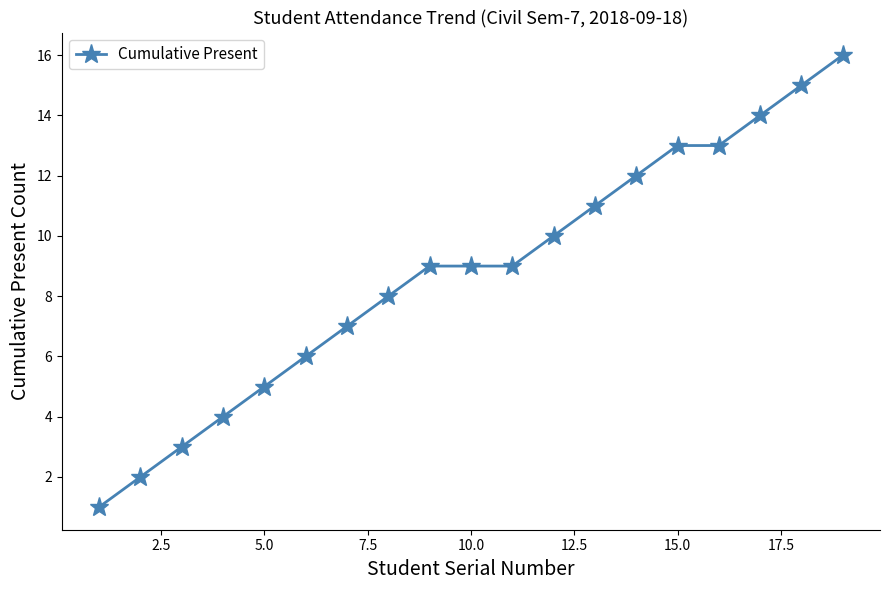

What is the average value?

9